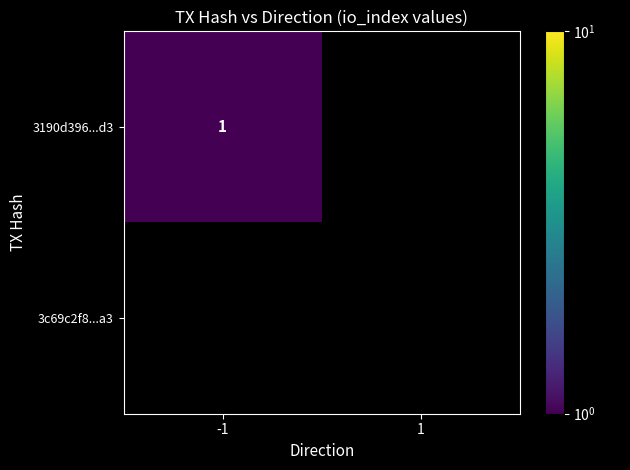

What is the difference between the highest and lowest values at -1?

1